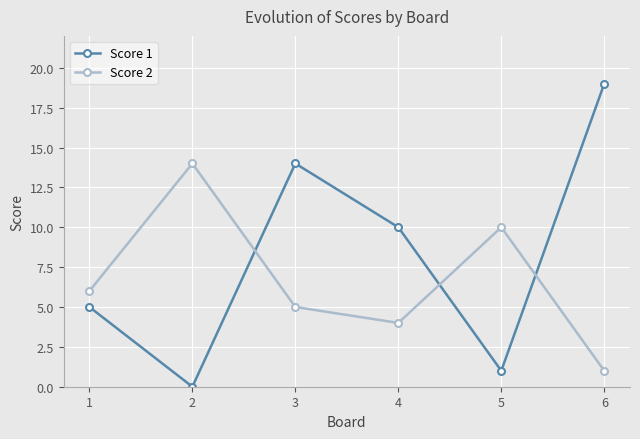

Where does the Score 1 series first go above 10?

3